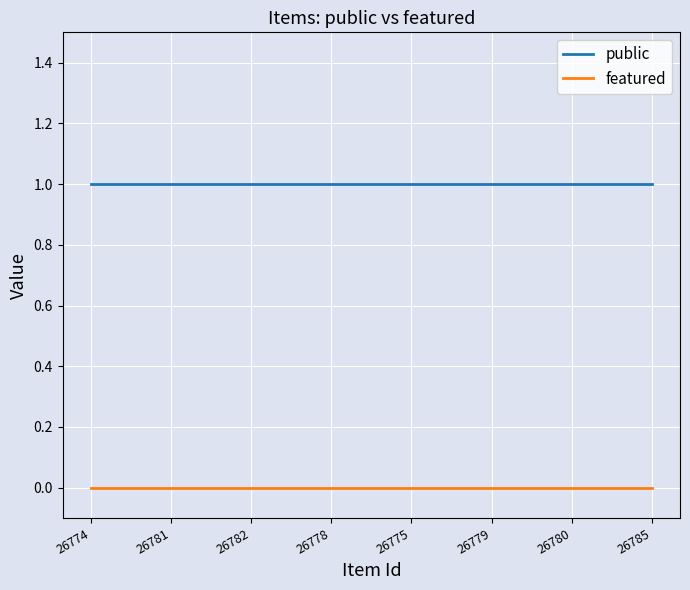

True or false: featured and public cross at least once.

False